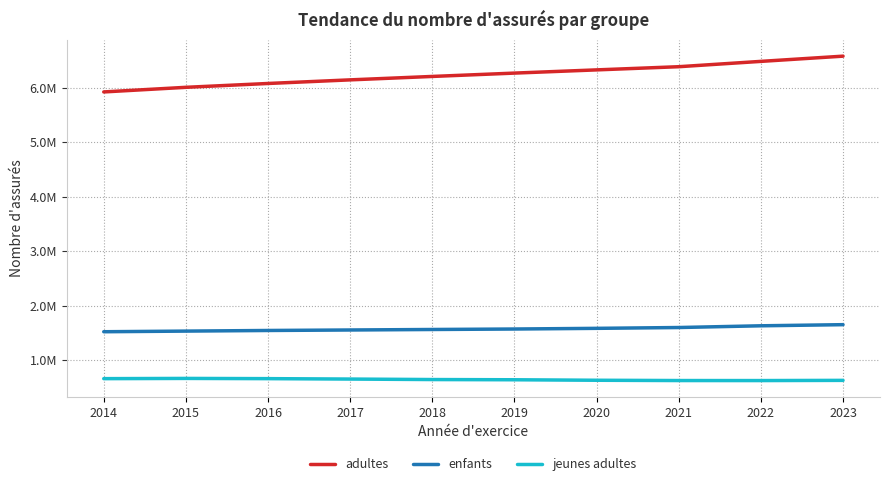

Rank the series at 2023 from lowest to highest value.

jeunes adultes, enfants, adultes